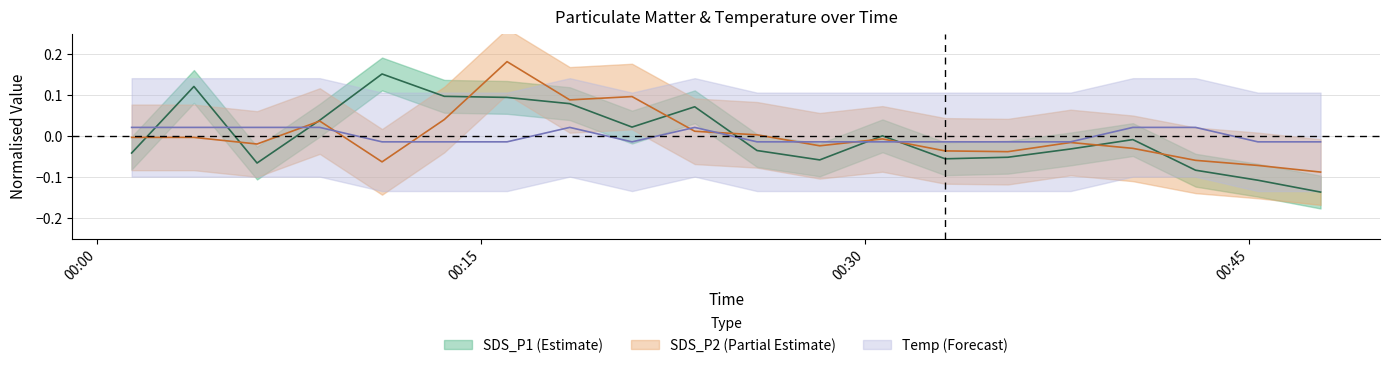

Reading left to right, transcribe all the data shown in this chart.

SDS_P1: -0.0	0.1	-0.1	0.0	0.2	0.1	0.1	0.1	0.0	0.1	-0.0	-0.1	0.0	-0.1	-0.1	-0.0	-0.0	-0.1	-0.1	-0.1
SDS_P2: -0.0	-0.0	-0.0	0.0	-0.1	0.0	0.2	0.1	0.1	0.0	0.0	-0.0	-0.0	-0.0	-0.0	-0.0	-0.0	-0.1	-0.1	-0.1
Temp: 0.0	0.0	0.0	0.0	-0.0	-0.0	-0.0	0.0	-0.0	0.0	-0.0	-0.0	-0.0	-0.0	-0.0	-0.0	0.0	0.0	-0.0	-0.0